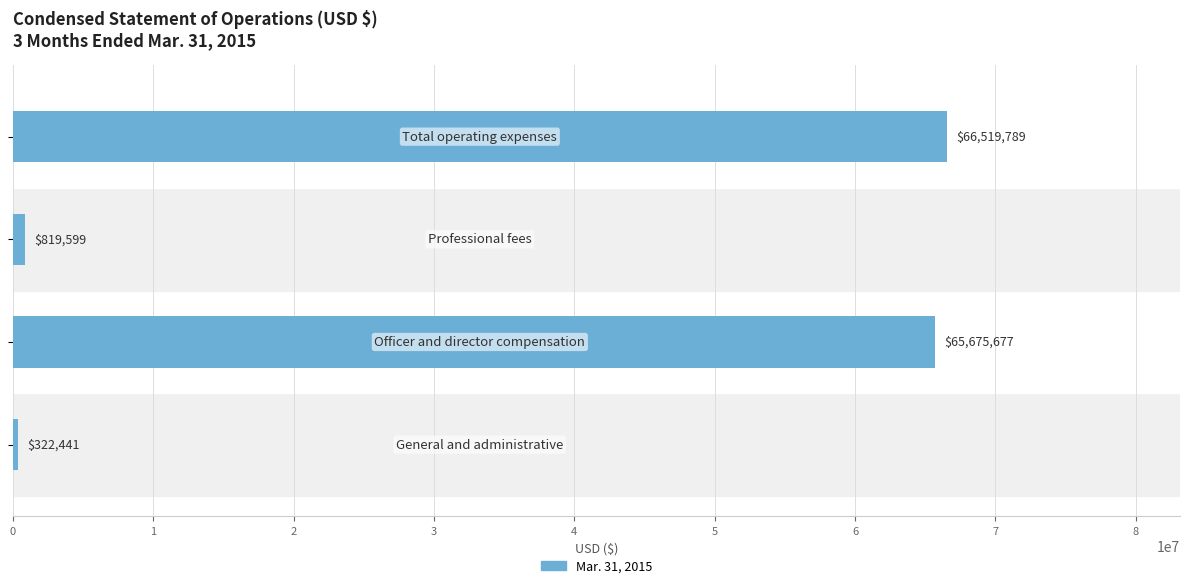

How many series are shown in this chart?

1